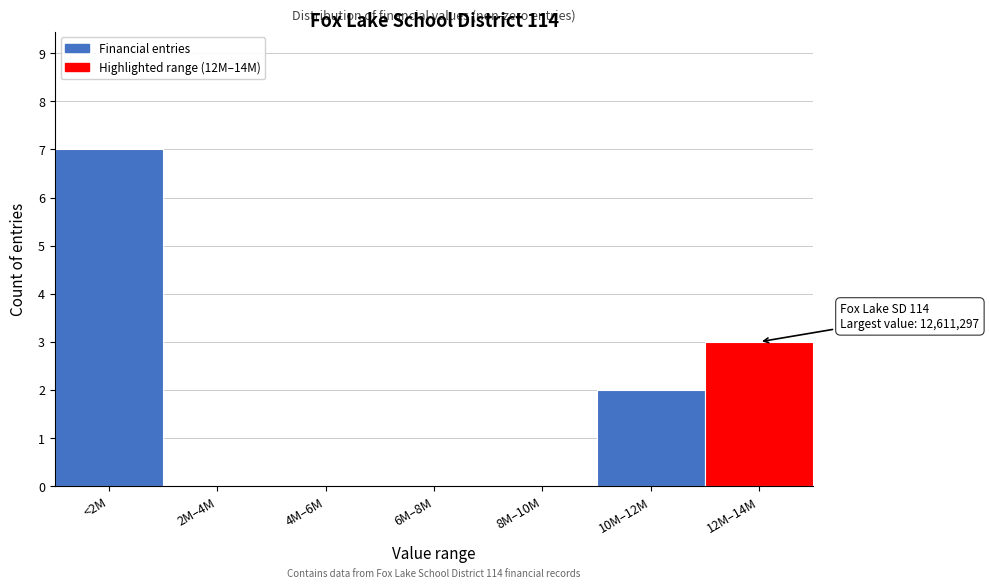

Reading left to right, transcribe all the data shown in this chart.

<2M=7	2M–4M=0	4M–6M=0	6M–8M=0	8M–10M=0	10M–12M=2	12M–14M=3